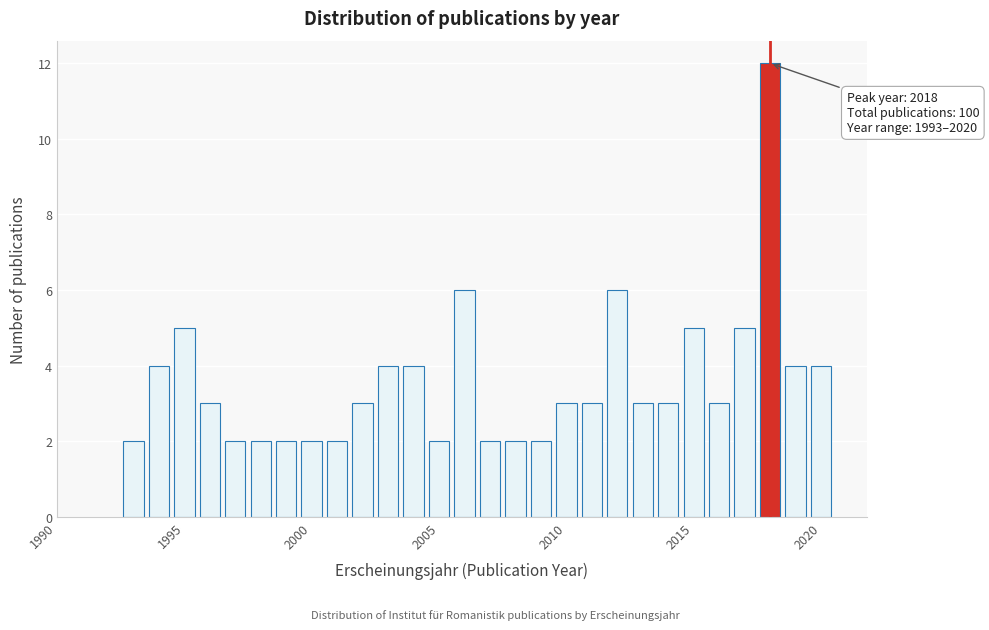

Around what value on the x-axis is the tallest bar? Give the approximate position of its centre, as read against the axis.

2018.0